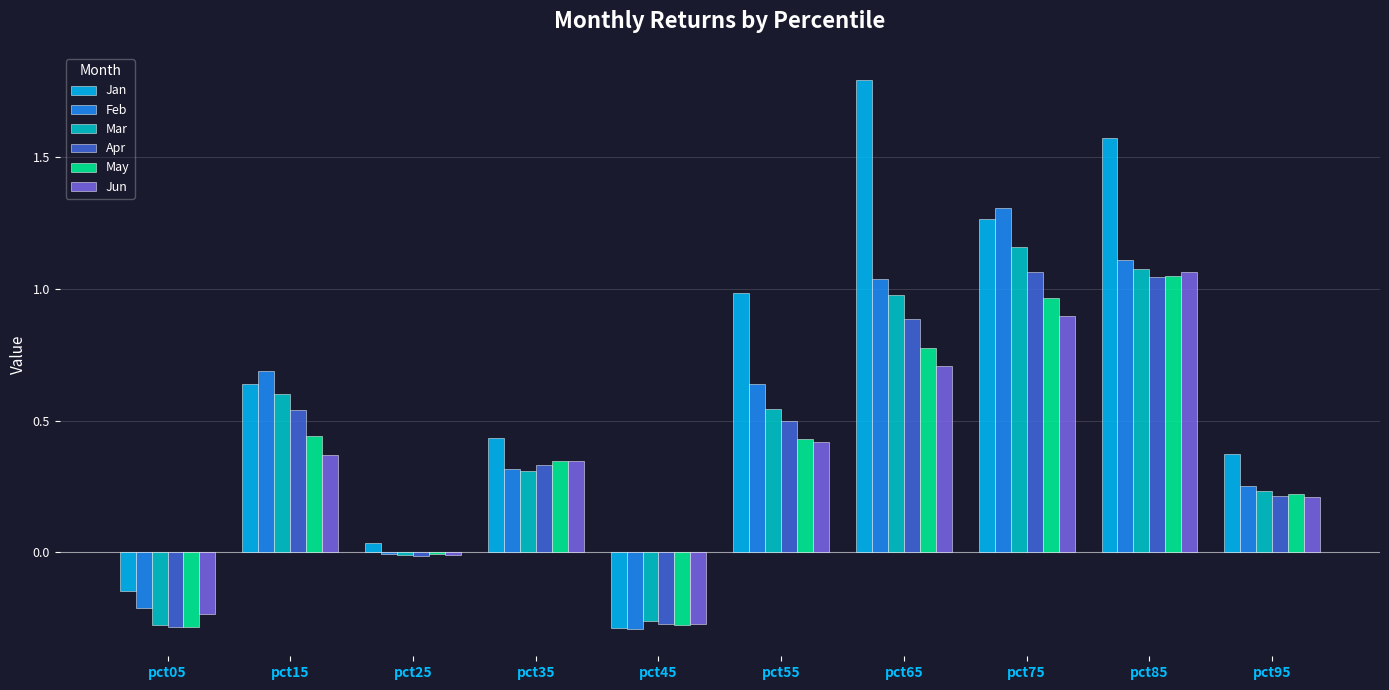

What is the greatest value displayed?

1.8